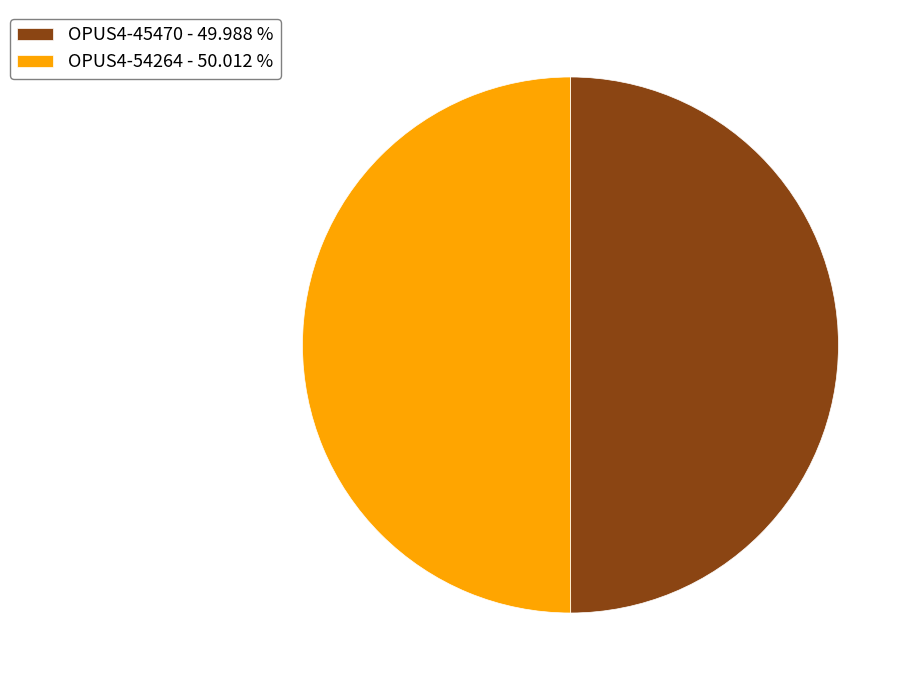

What is the ratio of the value at OPUS4-45470 to the value at OPUS4-54264?

1.0